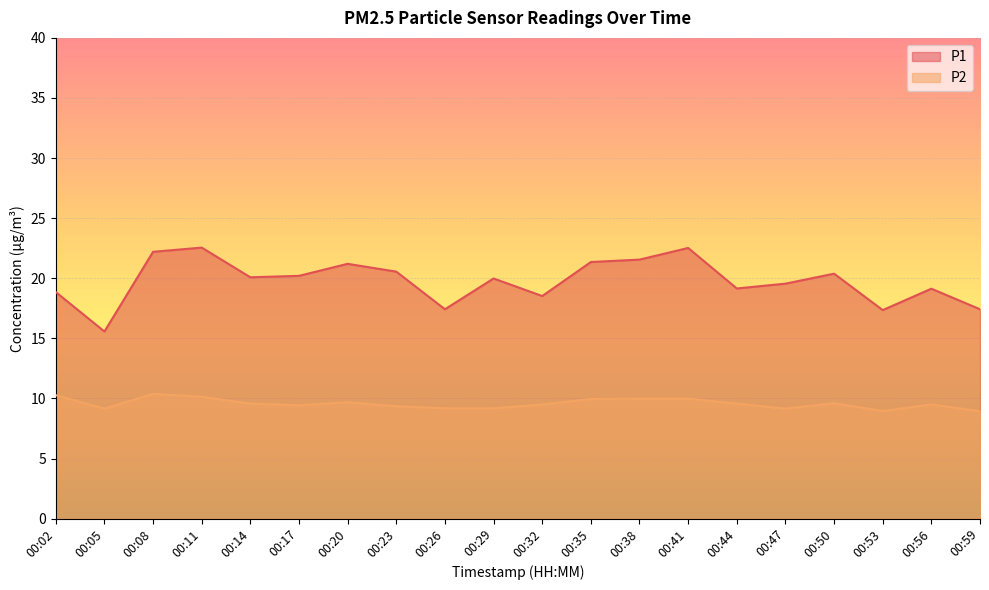

What is the value of the P2 point at the 11th from the left?

9.5